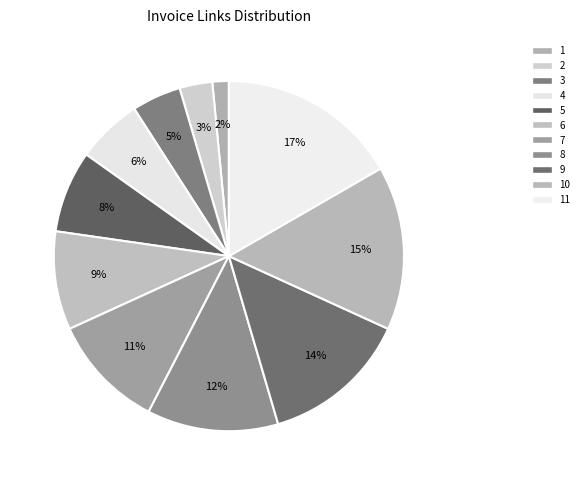

How many slices are in this pie chart?

11